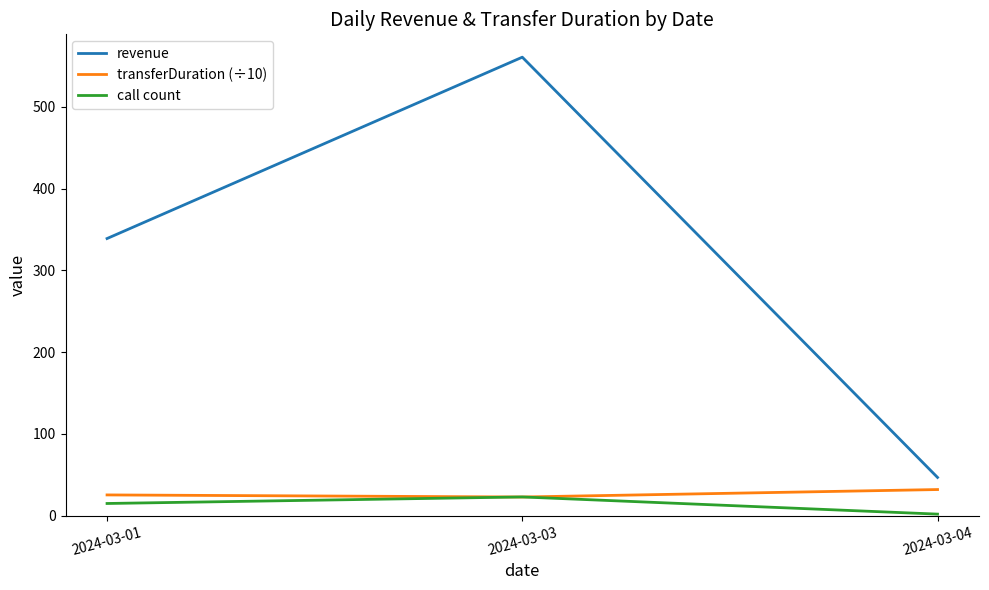

At 2024-03-01, list the series in order from smallest to largest.

call count, transferDuration (÷10), revenue